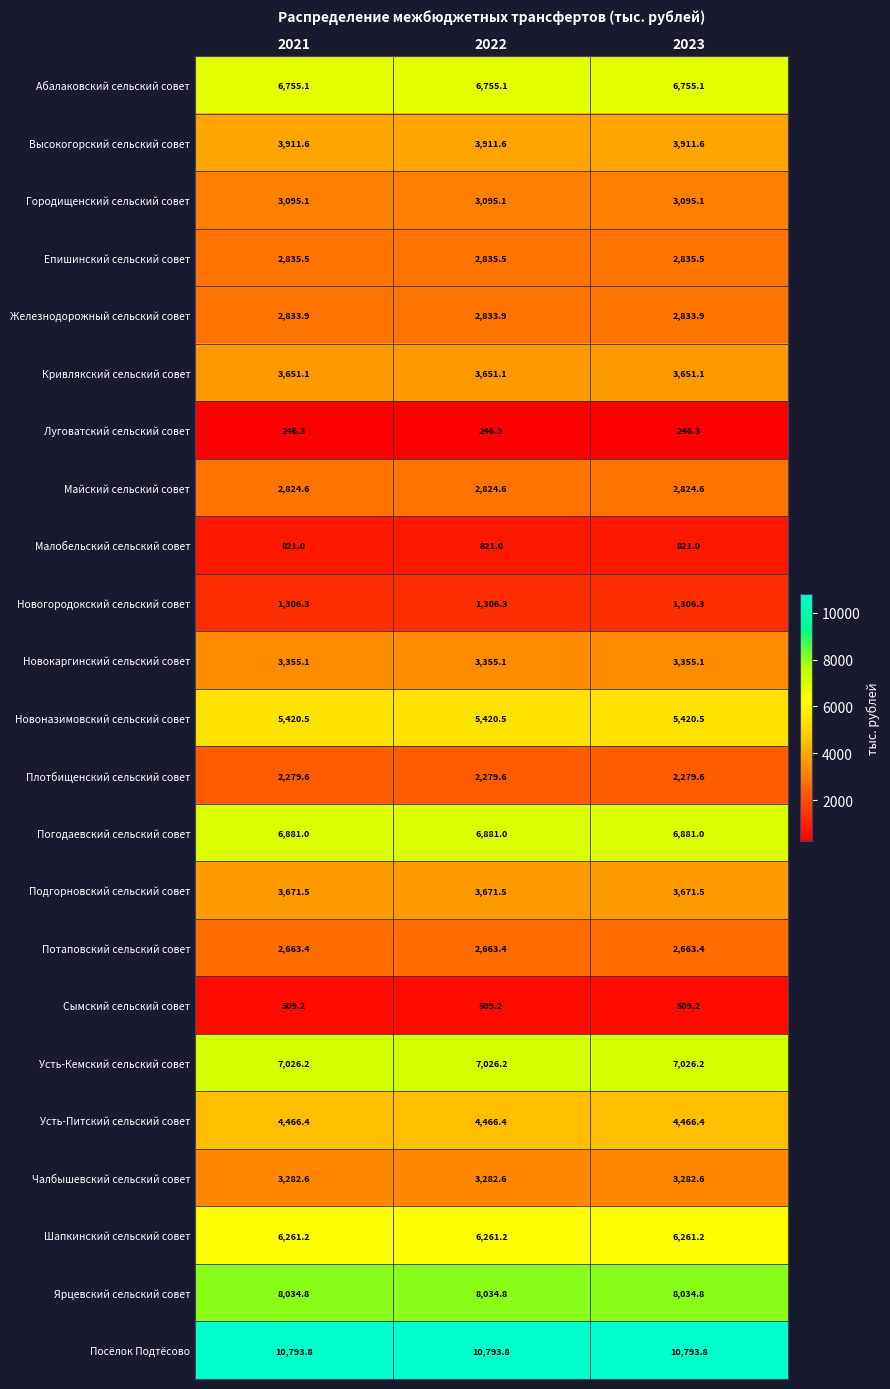

Count the number of data series in this chart.

23